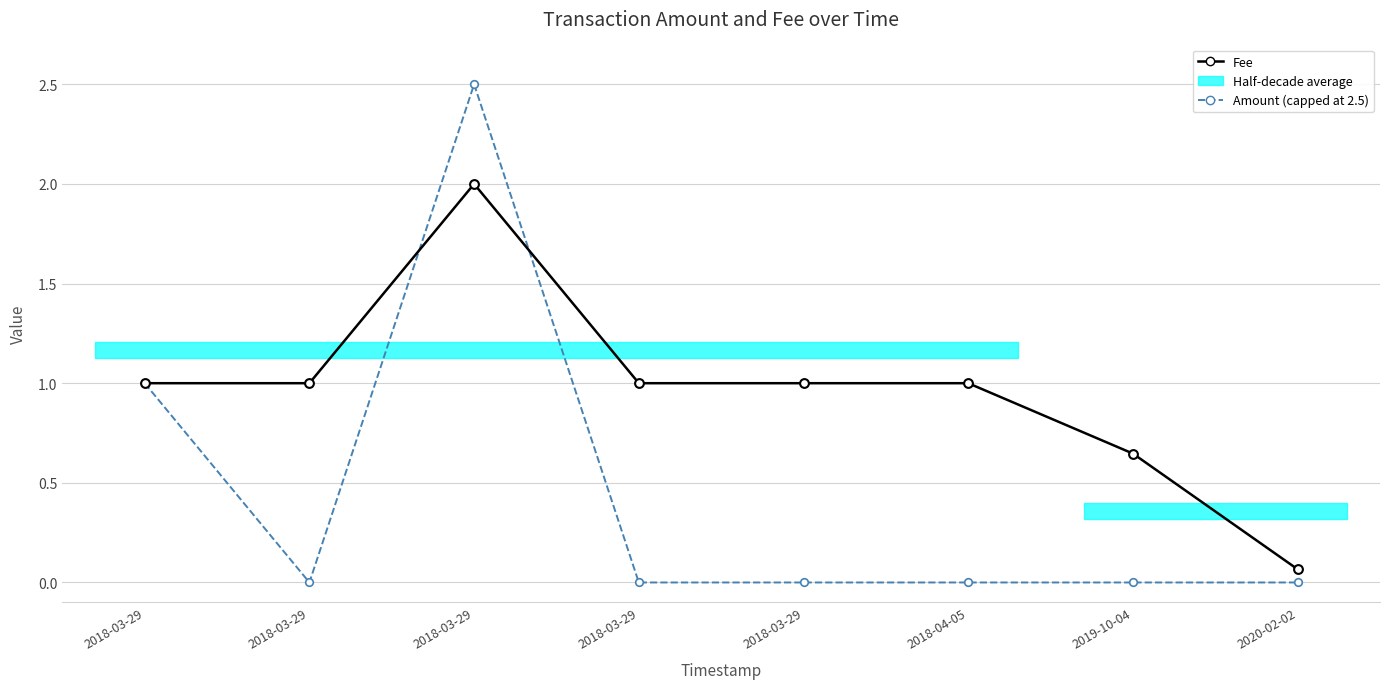

Which series contains the lowest Y value?

Amount (capped at 2.5)